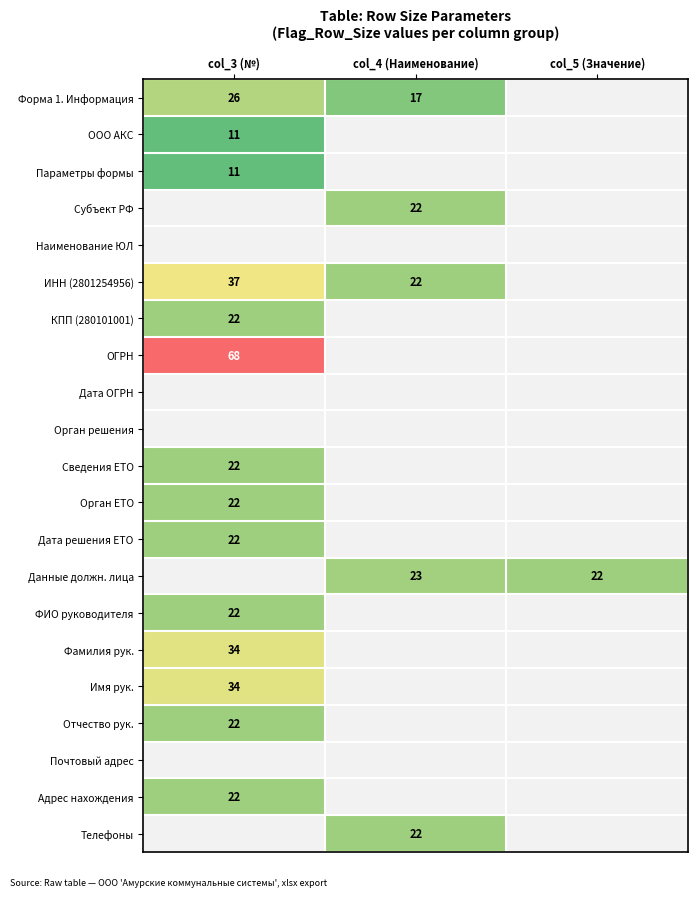

What is the spread (max minus min) of values at col_4 (Наименование)?

6.0